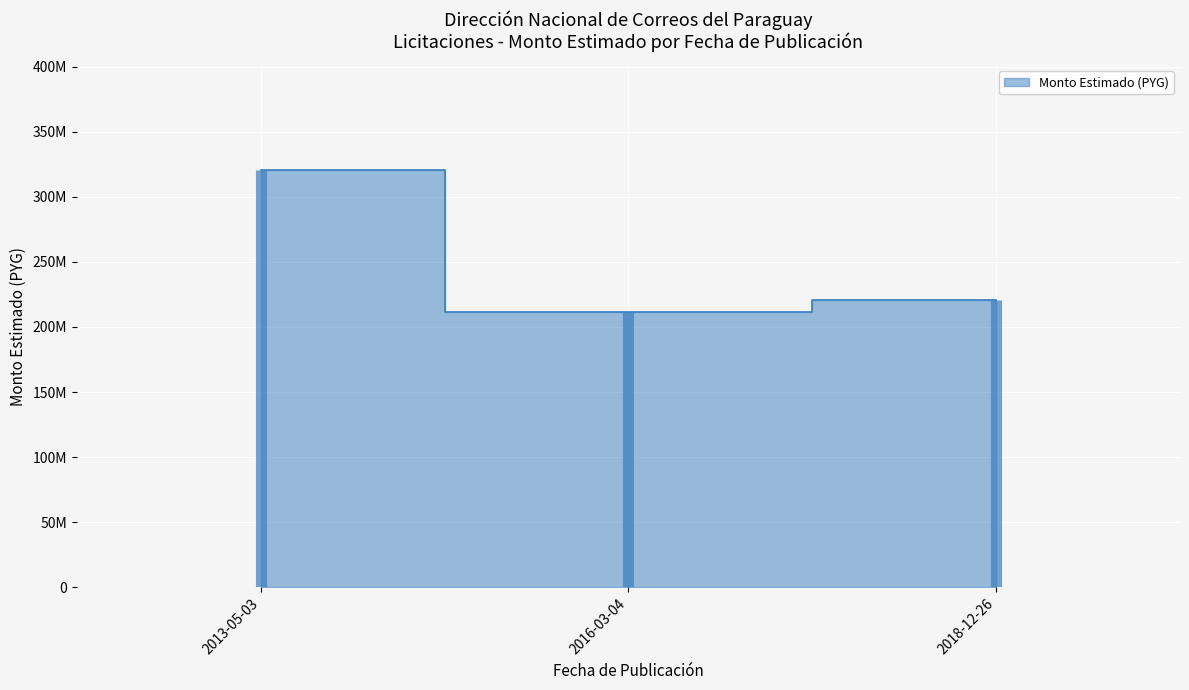

True or false: the data shows 367409736 at 2018-12-26.

False